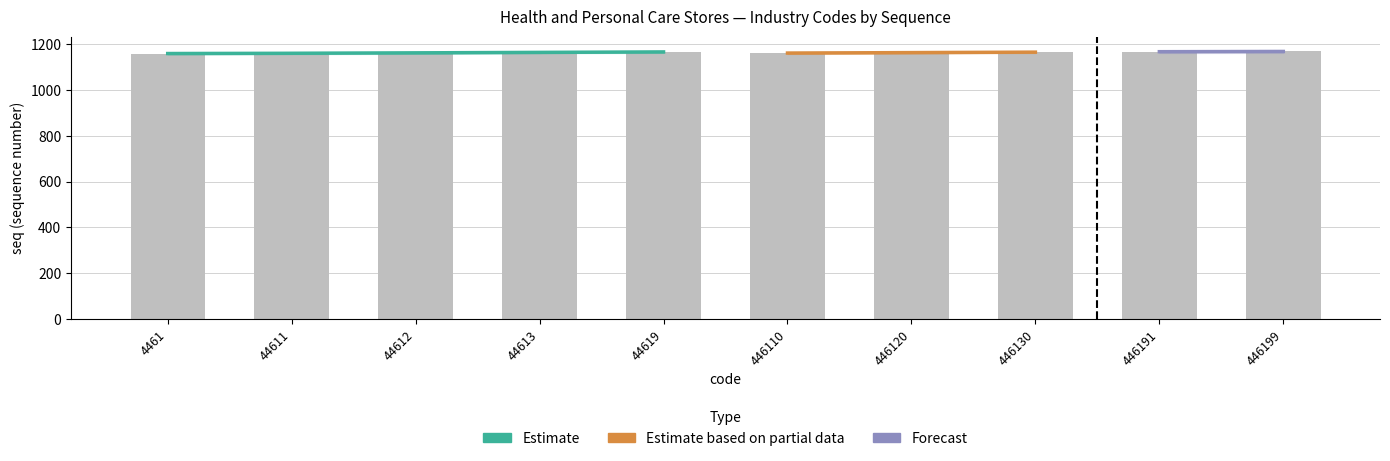

What is the difference between the second highest and minimum values?

8